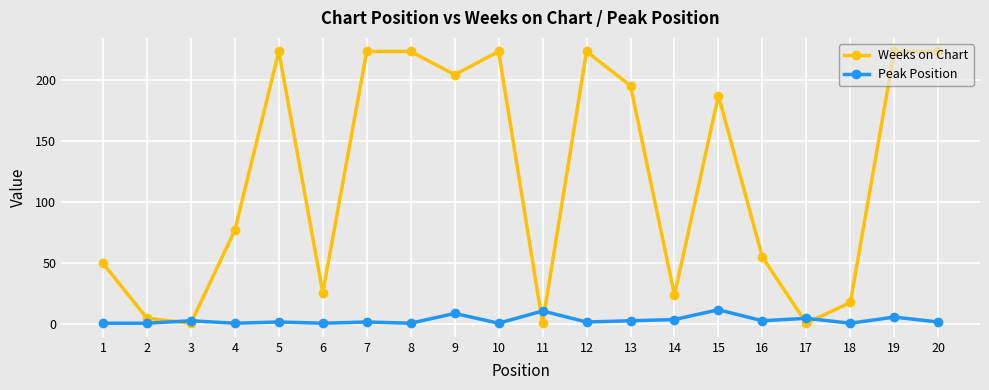

Is the value of Weeks on Chart at 10 greater than the value of Peak Position at 9?

Yes